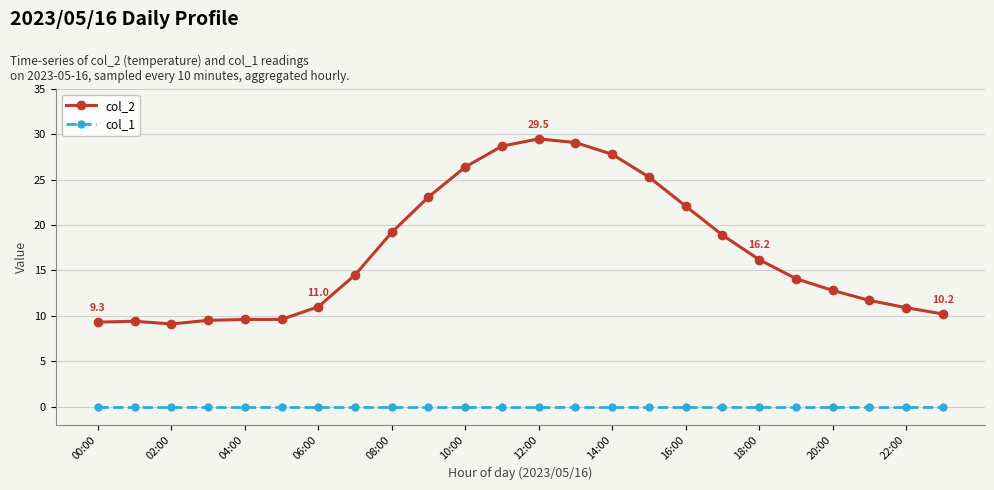

What is the sum of all col_2 values?

408.0